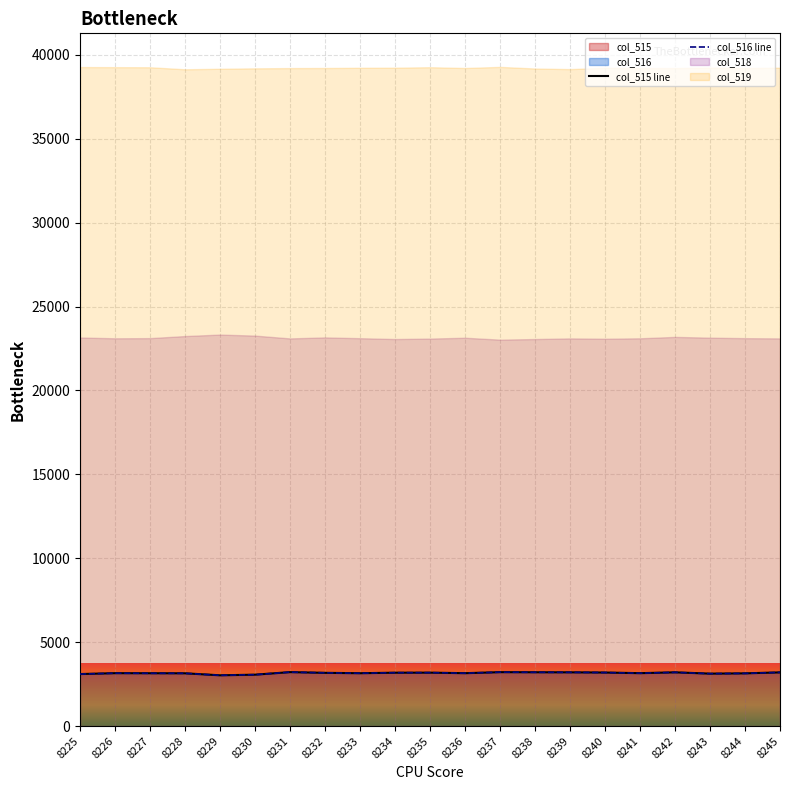

Is the value of col_515 line at 8238 greater than the value of col_516 line at 8244?

Yes